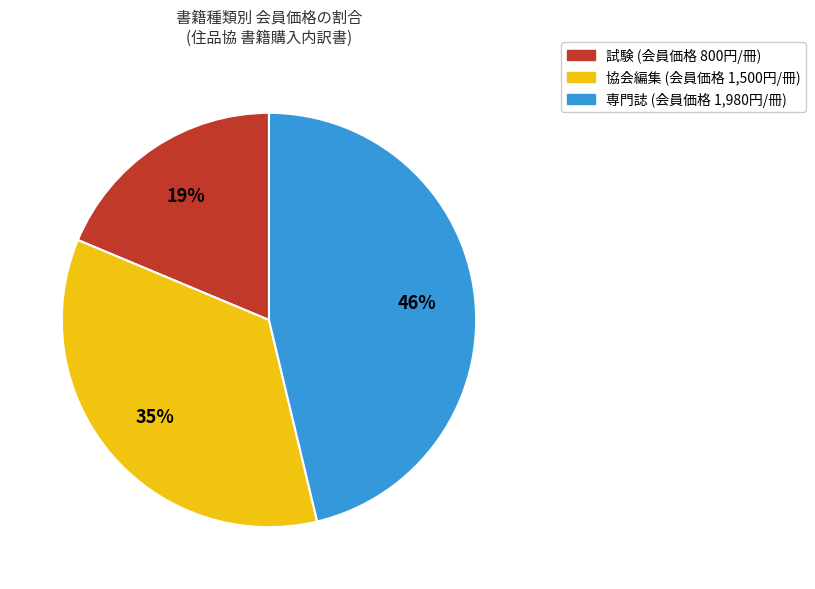

To the nearest percent, what percentage of the pie is 協会編集?

35%